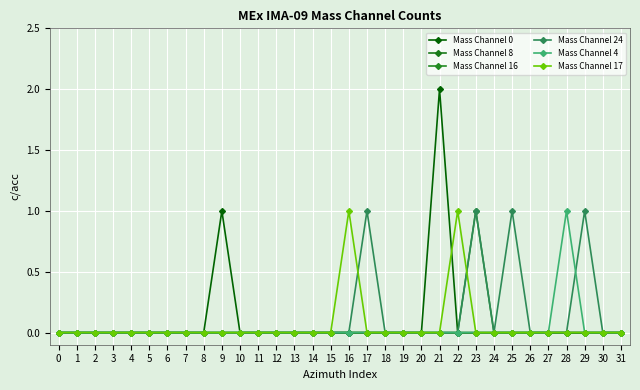

Reading left to right, what are all the values shown in this chart?

Mass Channel 0: 0=0	1=0	2=0	3=0	4=0	5=0	6=0	7=0	8=0	9=1	10=0	11=0	12=0	13=0	14=0	15=0	16=0	17=0	18=0	19=0	20=0	21=2	22=0	23=0	24=0	25=0	26=0	27=0	28=0	29=0	30=0	31=0
Mass Channel 8: 0=0	1=0	2=0	3=0	4=0	5=0	6=0	7=0	8=0	9=0	10=0	11=0	12=0	13=0	14=0	15=0	16=0	17=0	18=0	19=0	20=0	21=0	22=0	23=0	24=0	25=0	26=0	27=0	28=0	29=0	30=0	31=0
Mass Channel 16: 0=0	1=0	2=0	3=0	4=0	5=0	6=0	7=0	8=0	9=0	10=0	11=0	12=0	13=0	14=0	15=0	16=0	17=0	18=0	19=0	20=0	21=0	22=0	23=1	24=0	25=0	26=0	27=0	28=0	29=0	30=0	31=0
Mass Channel 24: 0=0	1=0	2=0	3=0	4=0	5=0	6=0	7=0	8=0	9=0	10=0	11=0	12=0	13=0	14=0	15=0	16=0	17=1	18=0	19=0	20=0	21=0	22=0	23=1	24=0	25=1	26=0	27=0	28=0	29=1	30=0	31=0
Mass Channel 4: 0=0	1=0	2=0	3=0	4=0	5=0	6=0	7=0	8=0	9=0	10=0	11=0	12=0	13=0	14=0	15=0	16=0	17=0	18=0	19=0	20=0	21=0	22=0	23=0	24=0	25=0	26=0	27=0	28=1	29=0	30=0	31=0
Mass Channel 17: 0=0	1=0	2=0	3=0	4=0	5=0	6=0	7=0	8=0	9=0	10=0	11=0	12=0	13=0	14=0	15=0	16=1	17=0	18=0	19=0	20=0	21=0	22=1	23=0	24=0	25=0	26=0	27=0	28=0	29=0	30=0	31=0